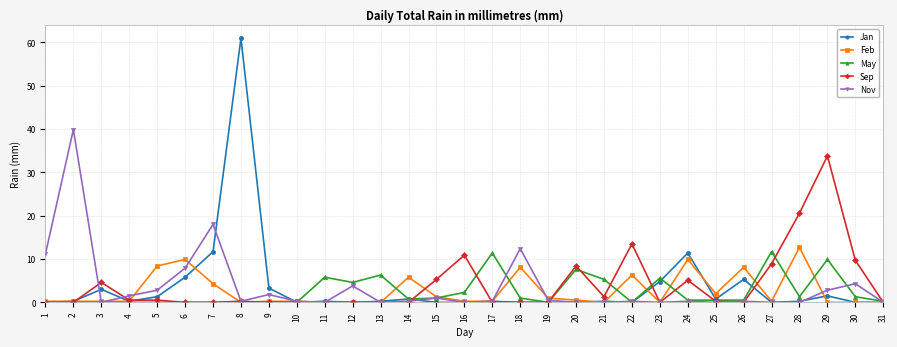

True or false: Feb has more than 1 points higher than both neighbors.

True